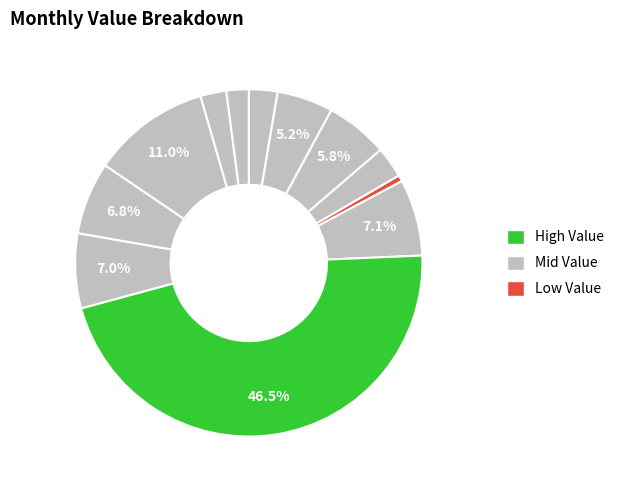

Count the number of slices in the pie.

12